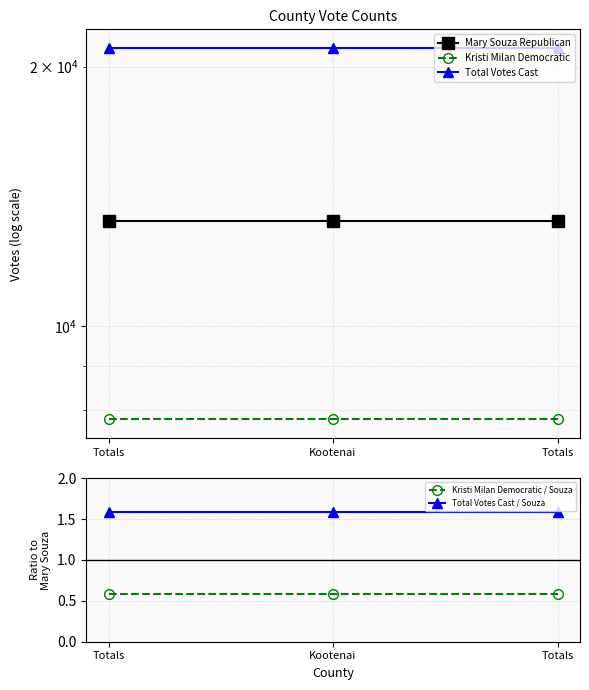

At how many categories does at least one series exceed 566?

3